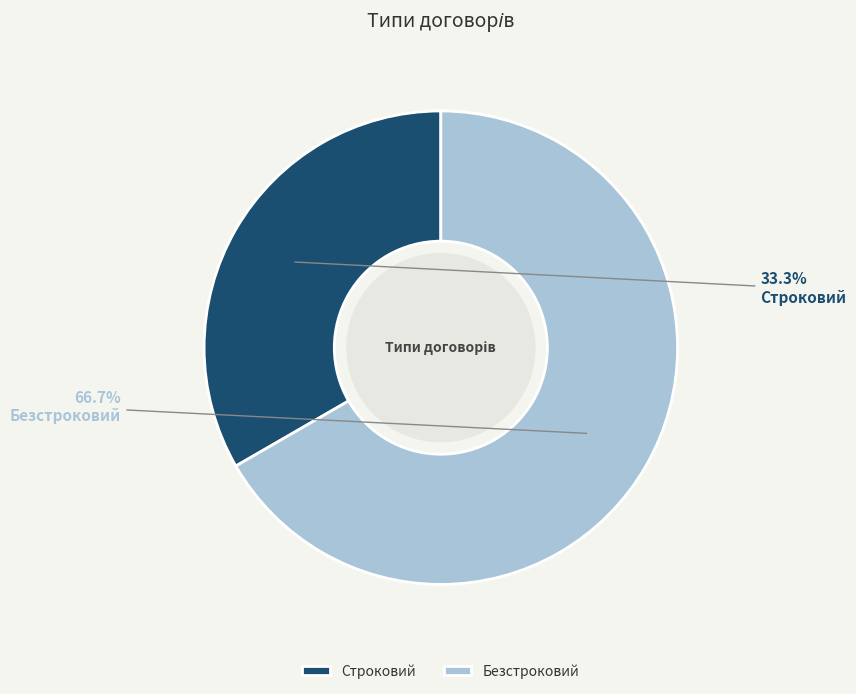

What is the smallest slice in the pie chart?

Строковий